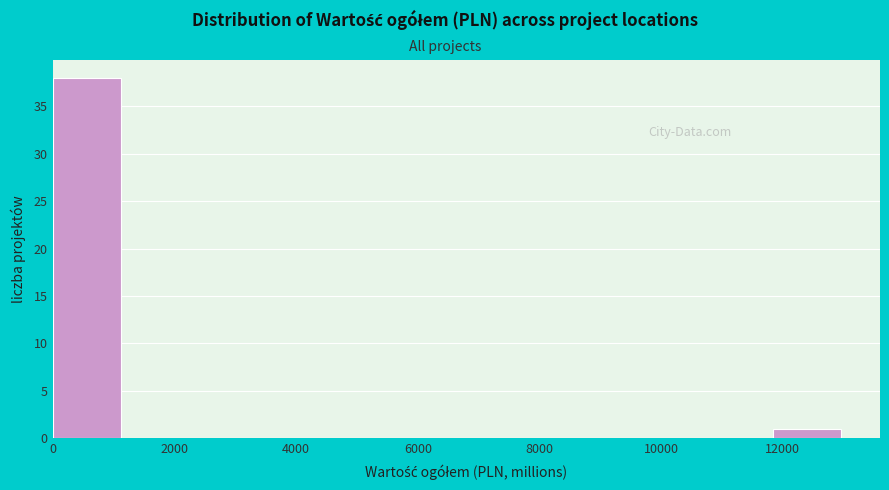

What is the height of the bar covering 0 to 1400 on the x-axis? Neither the bar edges nor the heights are printed on the chart, so give them approximately, as read against the axes.

38